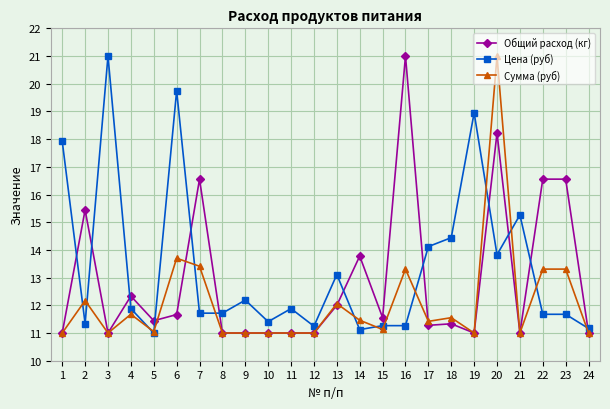

True or false: Сумма (руб) and Общий расход (кг) cross at least once.

True